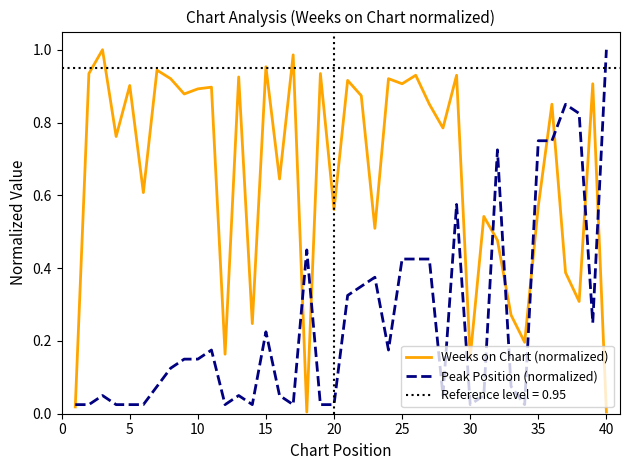

In Peak Position (normalized), how many points are lower than both neighbors (excluding endpoints)?

8